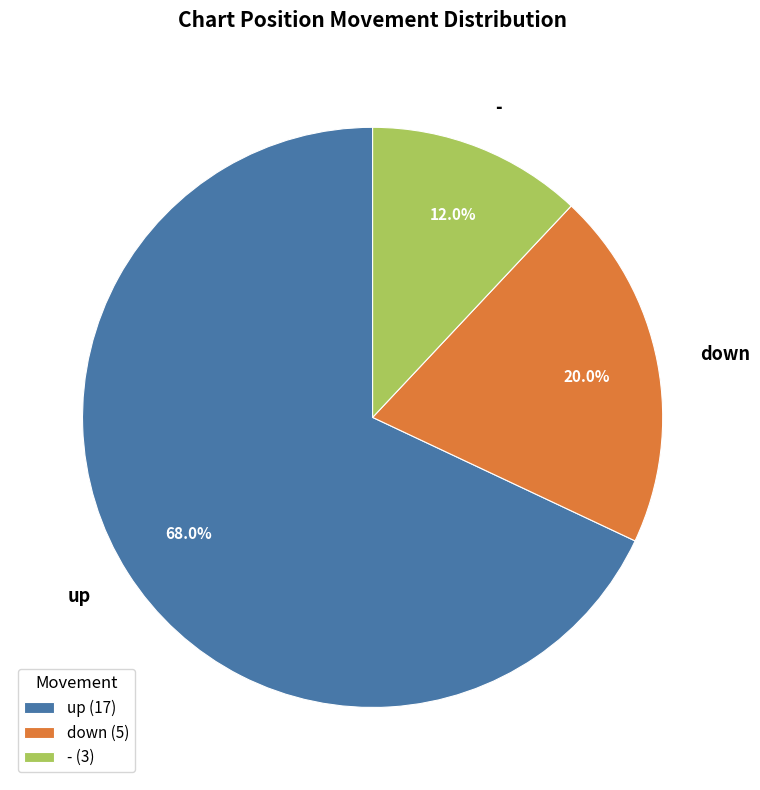

Count the number of slices in the pie.

3